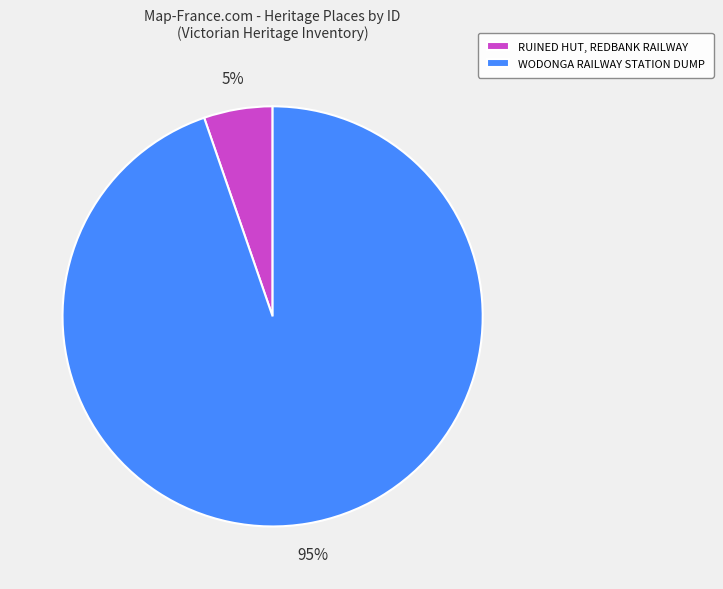

How many segments does this pie chart have?

2